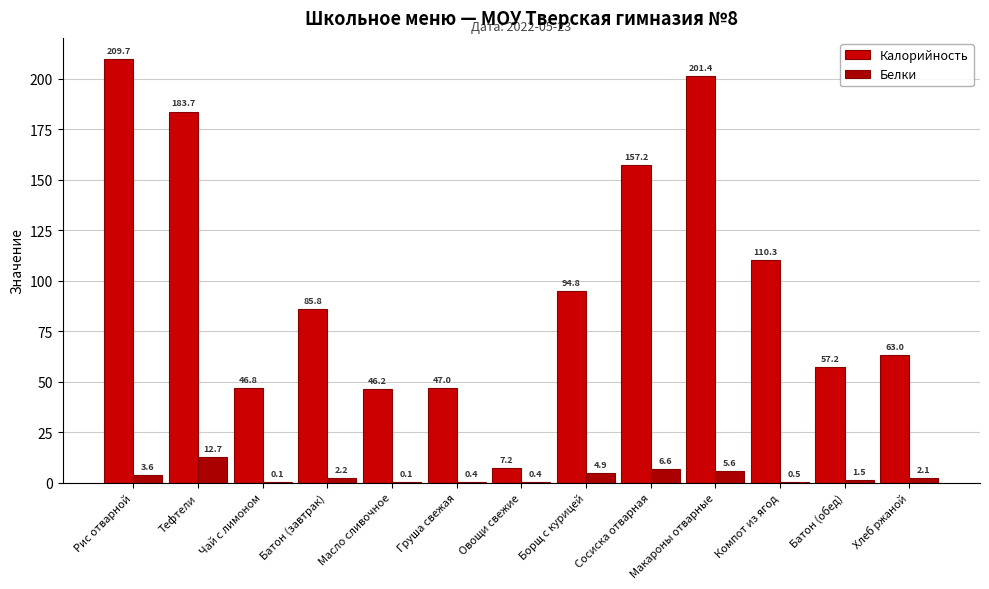

What is the difference between the second highest and second lowest values in the Калорийность series?

155.2